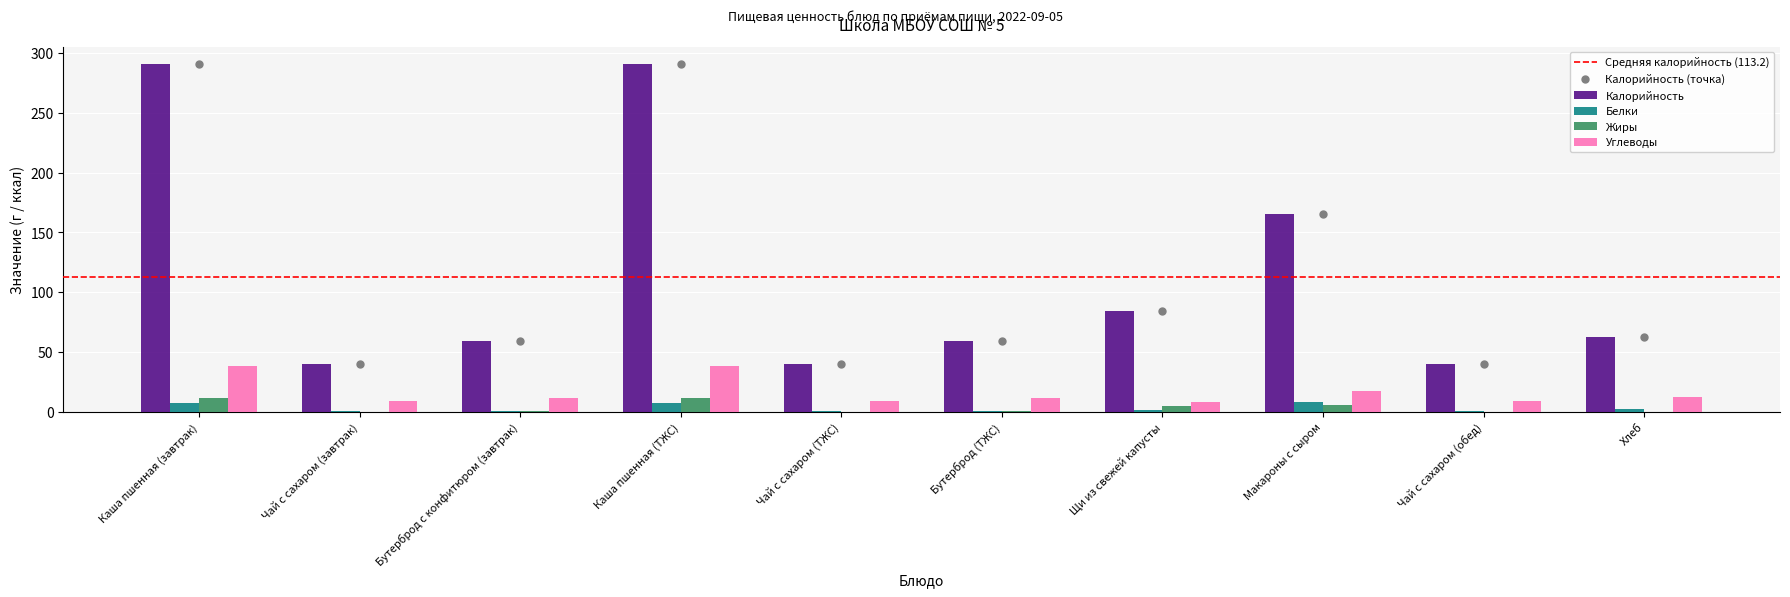

What is the total value across all series at Макароны с сыром?

196.5